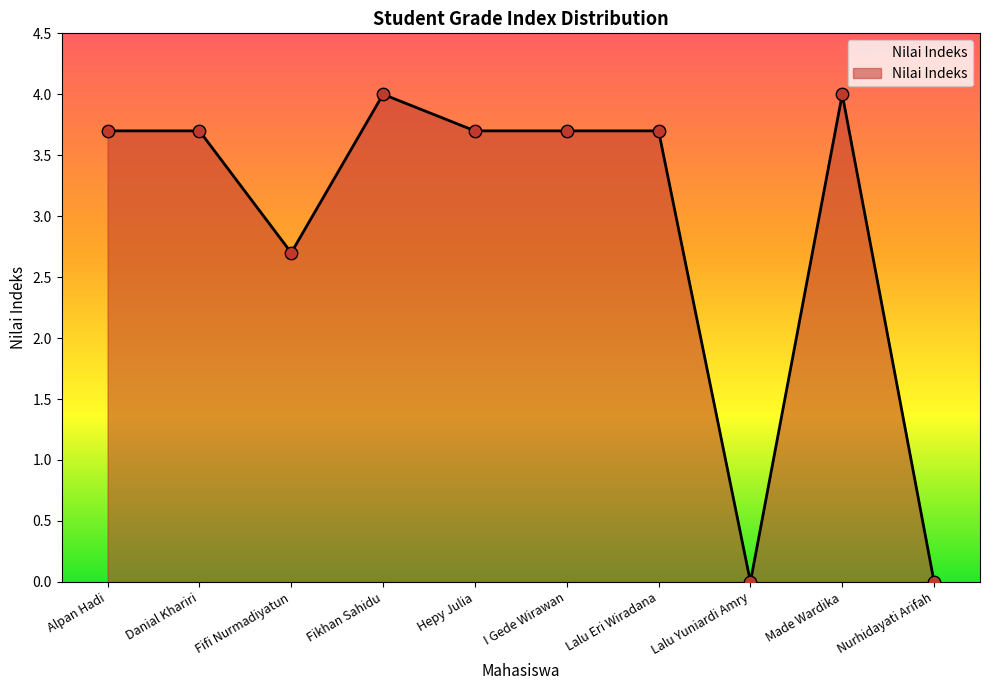

What is the change in value from Fifi Nurmadiyatun to Nurhidayati Arifah?

-2.7